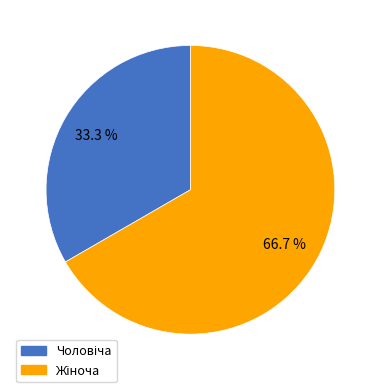

Does any single category account for the majority?

Yes